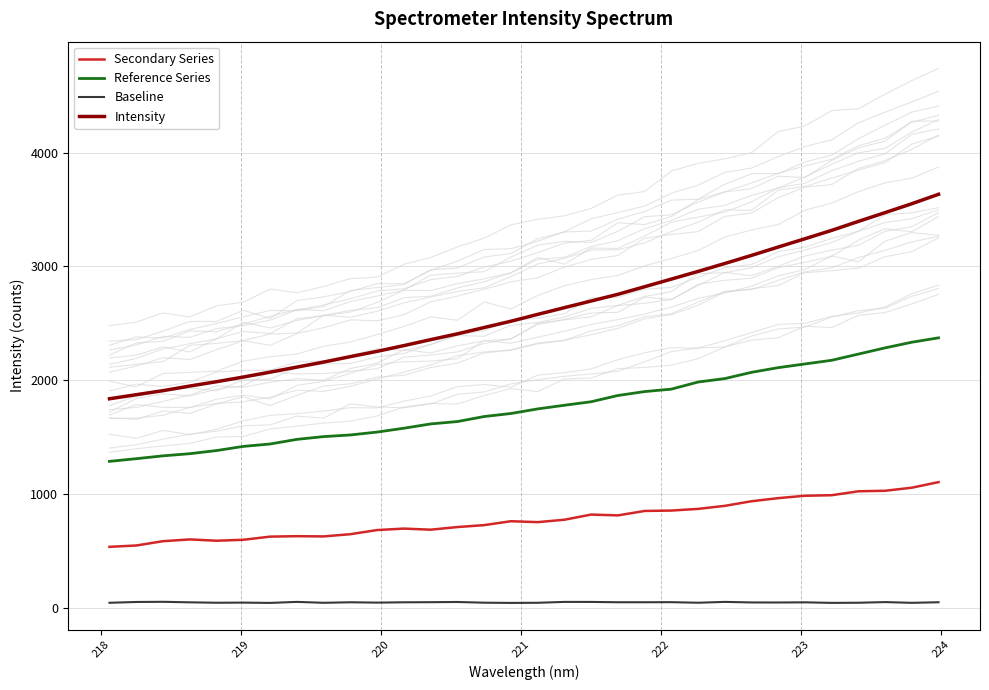

True or false: Intensity and Reference Series cross at least once.

False